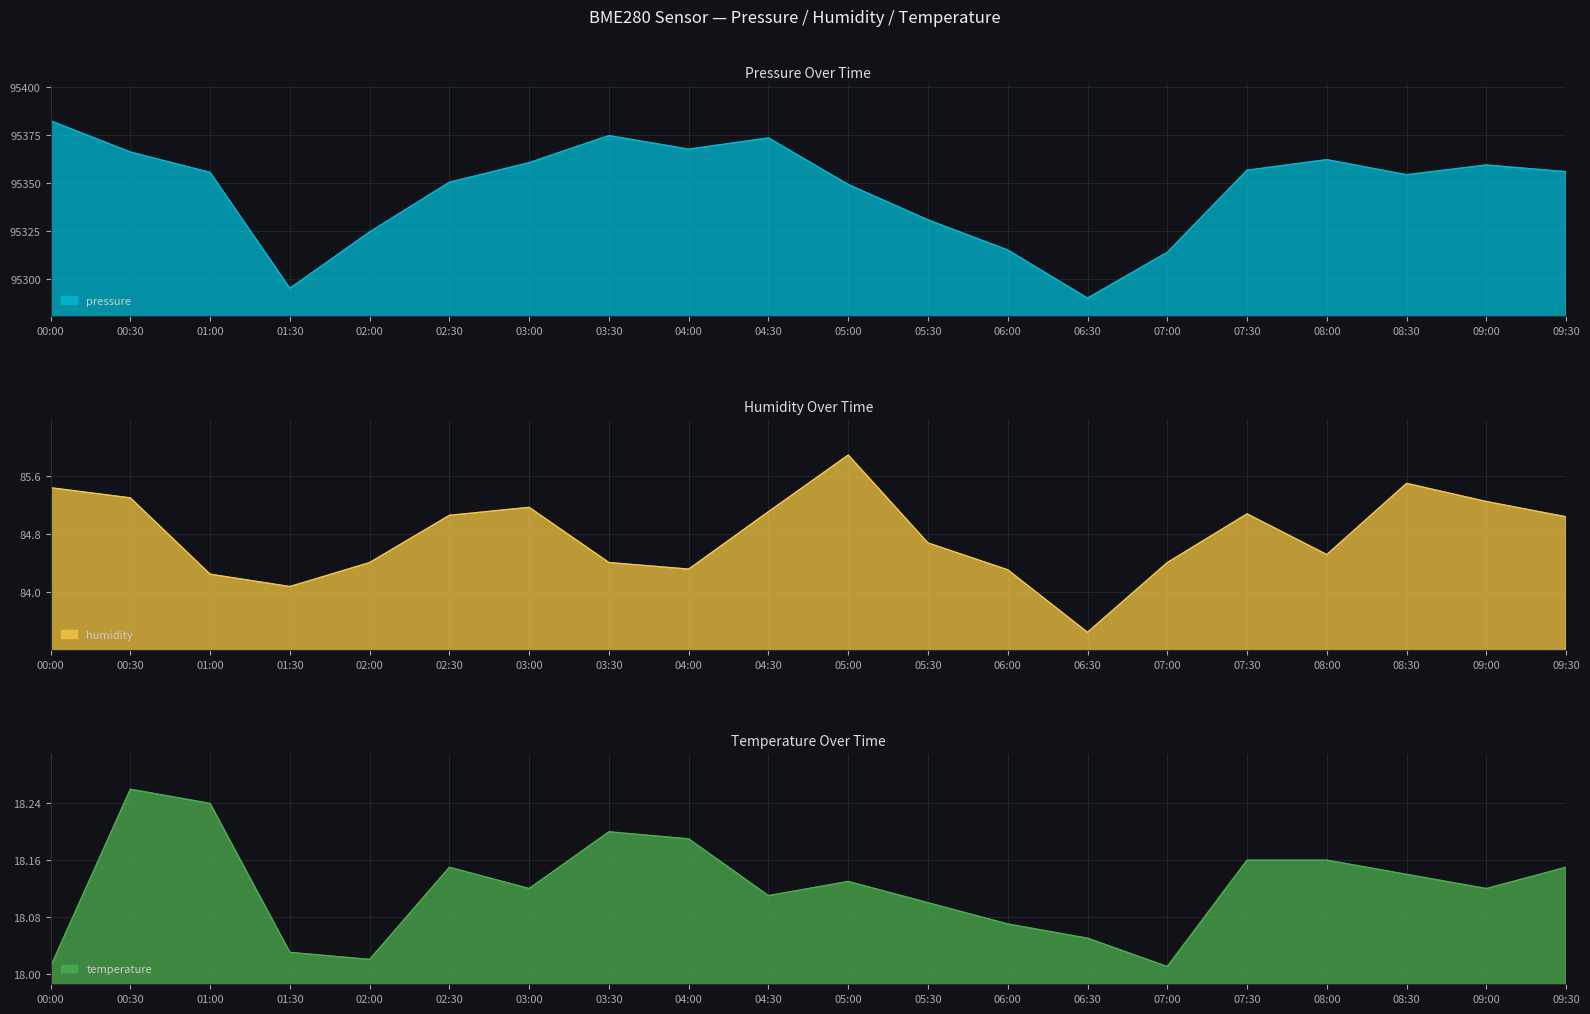

Rank the categories by pressure value from highest to lowest.

00:00, 03:30, 04:30, 04:00, 00:30, 08:00, 03:00, 09:00, 07:30, 09:30, 01:00, 08:30, 02:30, 05:00, 05:30, 02:00, 06:00, 07:00, 01:30, 06:30